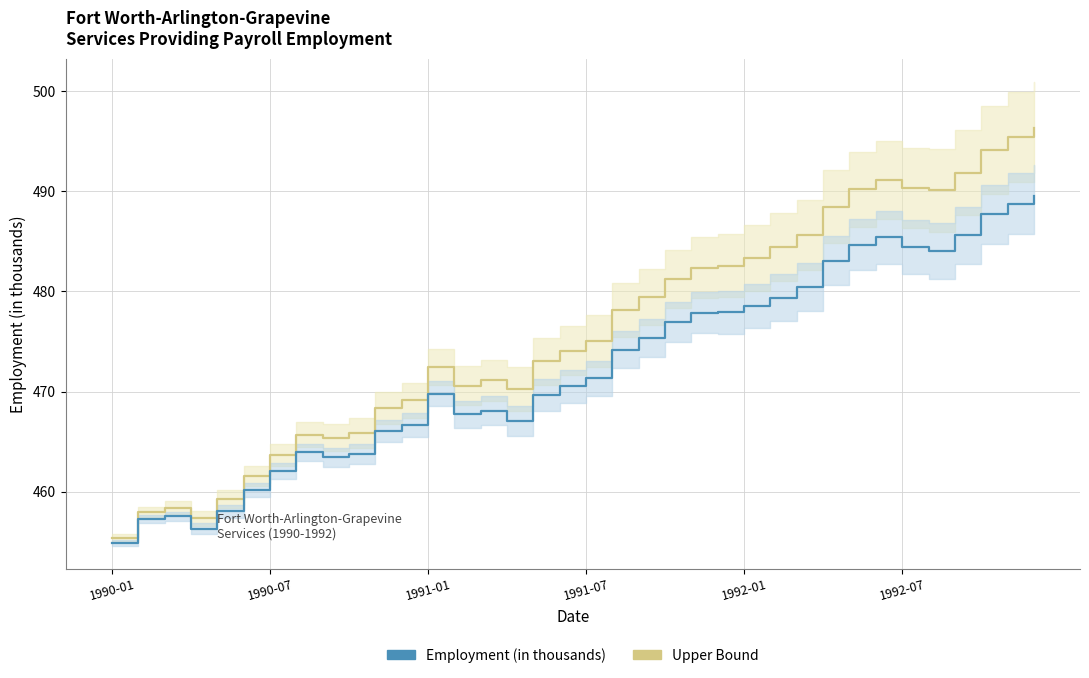

Which series has the largest total across all categories?

Upper Bound (Others)